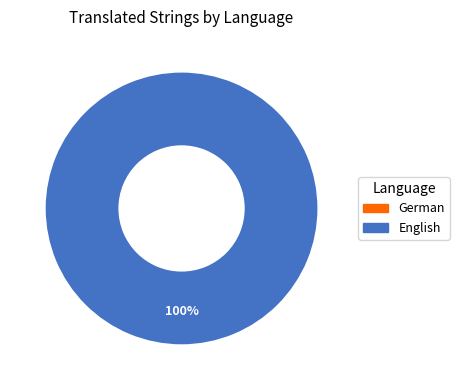

True or false: German accounts for 0% of the total.

True